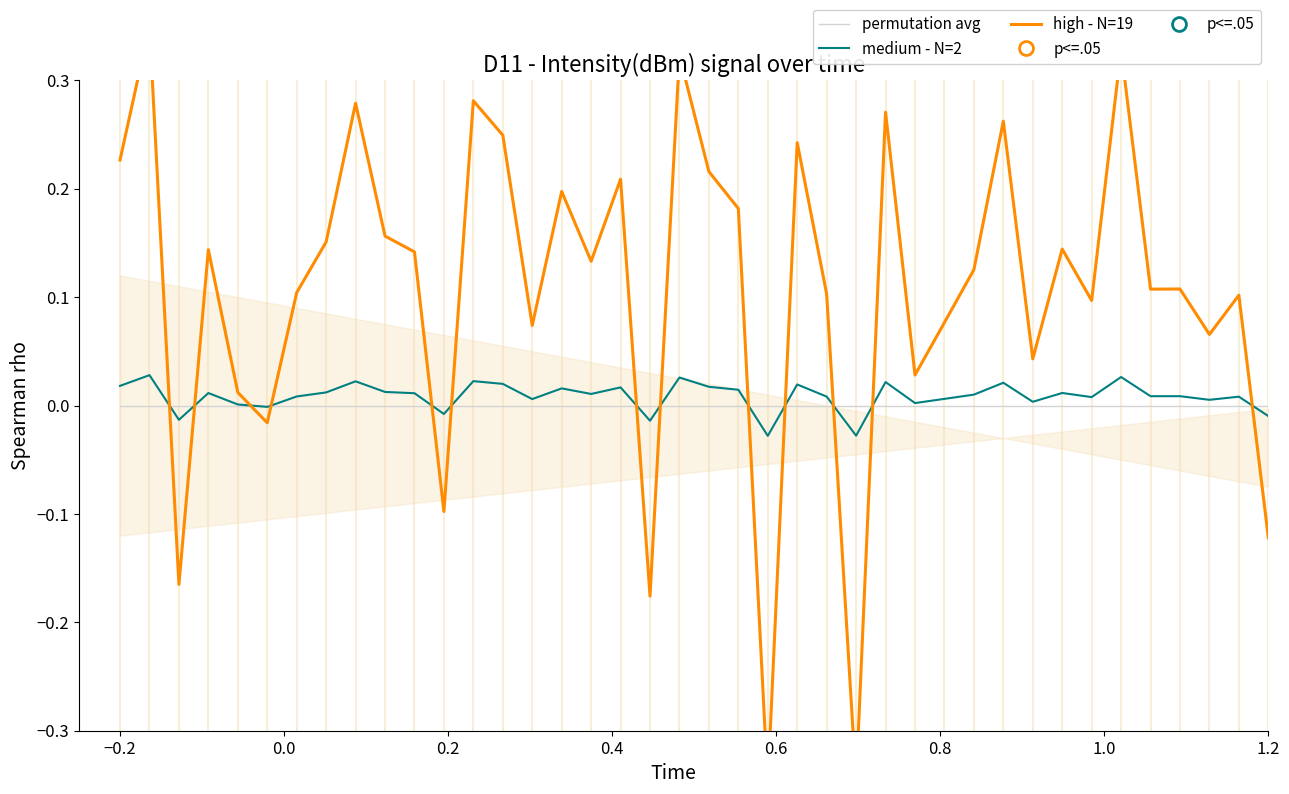

Reading left to right, what are all the values shown in this chart?

permutation avg: 0.0	0.0	0.0	0.0	0.0	0.0	0.0	0.0	0.0	0.0	0.0	0.0	0.0	0.0	0.0	0.0	0.0	0.0	0.0	0.0	0.0	0.0	0.0	0.0	0.0	0.0	0.0	0.0	0.0	0.0	0.0	0.0	0.0	0.0	0.0	0.0	0.0	0.0	0.0	0.0
medium - N=2: 0.0	0.0	-0.0	0.0	0.0	-0.0	0.0	0.0	0.0	0.0	0.0	-0.0	0.0	0.0	0.0	0.0	0.0	0.0	-0.0	0.0	0.0	0.0	-0.0	0.0	0.0	-0.0	0.0	0.0	0.0	0.0	0.0	0.0	0.0	0.0	0.0	0.0	0.0	0.0	0.0	-0.0
high - N=19: 0.2	0.4	-0.2	0.1	0.0	-0.0	0.1	0.2	0.3	0.2	0.1	-0.1	0.3	0.2	0.1	0.2	0.1	0.2	-0.2	0.3	0.2	0.2	-0.3	0.2	0.1	-0.3	0.3	0.0	0.1	0.1	0.3	0.0	0.1	0.1	0.3	0.1	0.1	0.1	0.1	-0.1